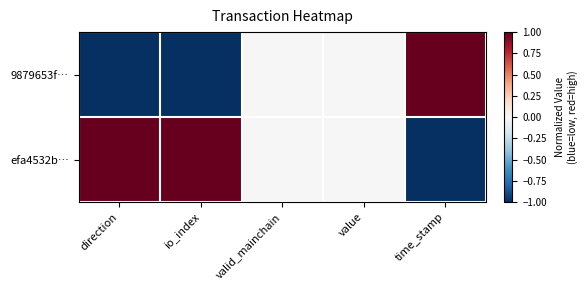

Which series changed the most between io_index and valid_mainchain?

9879653f…